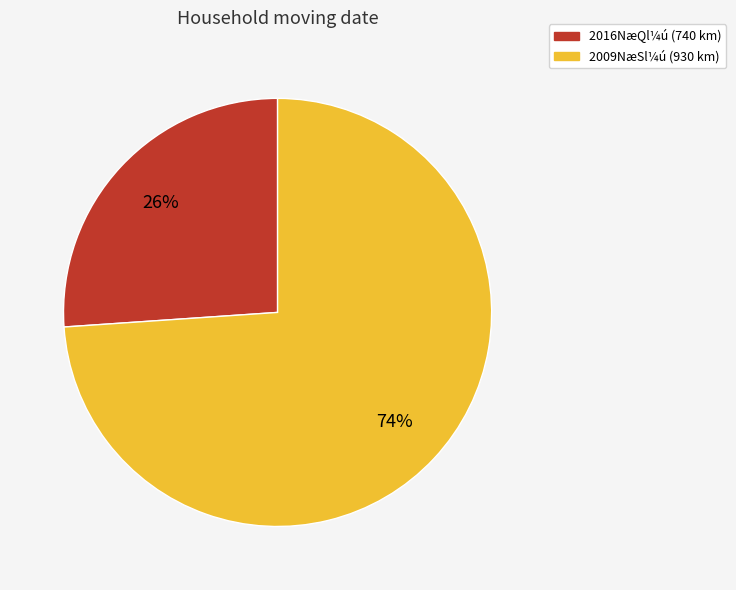

To the nearest percent, what is the difference between the largest and smallest slice percentages?

48%